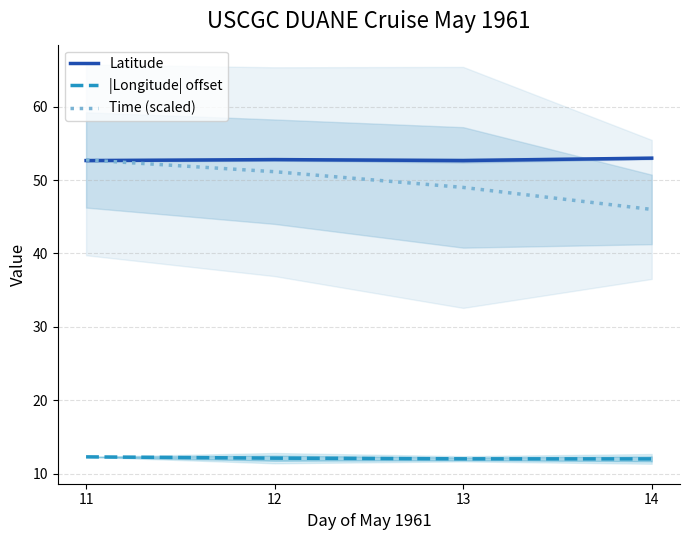

How many lines are shown in the chart?

3